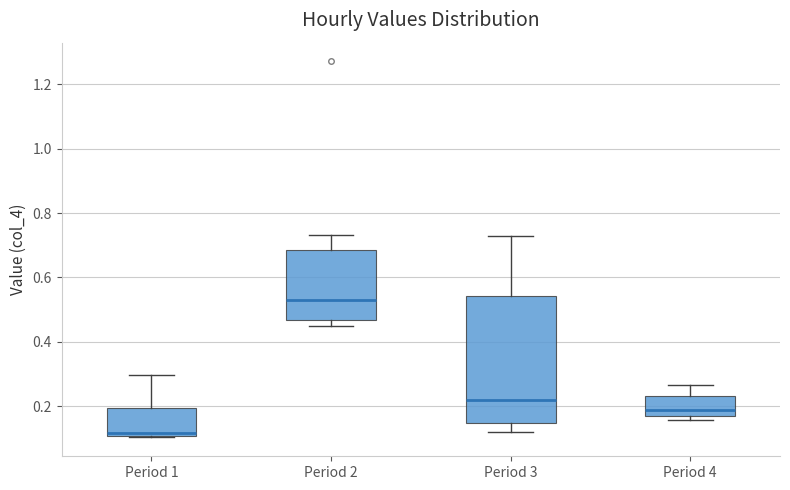

Which box's median line is the lowest?

Period 1